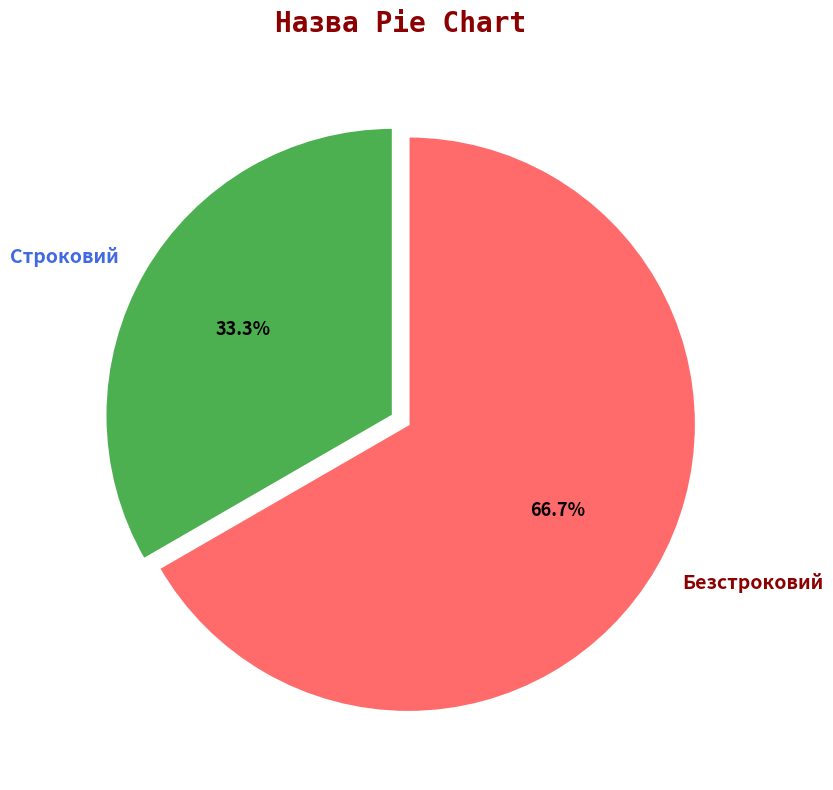

Rank the categories by value from lowest to highest.

Строковий, Безстроковий